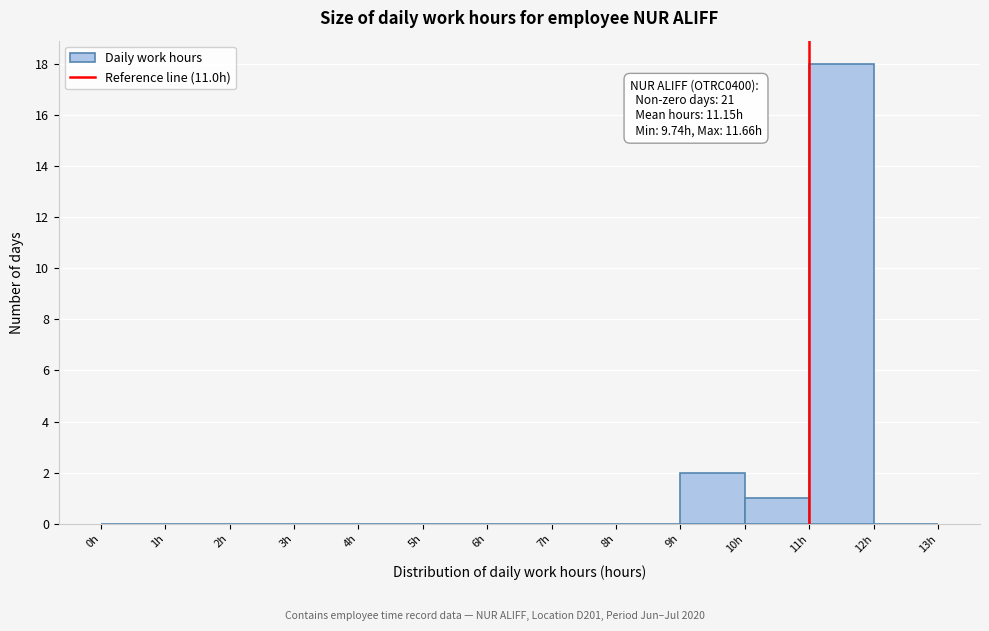

Over which range of the x-axis is the bar tallest?

11 to 12